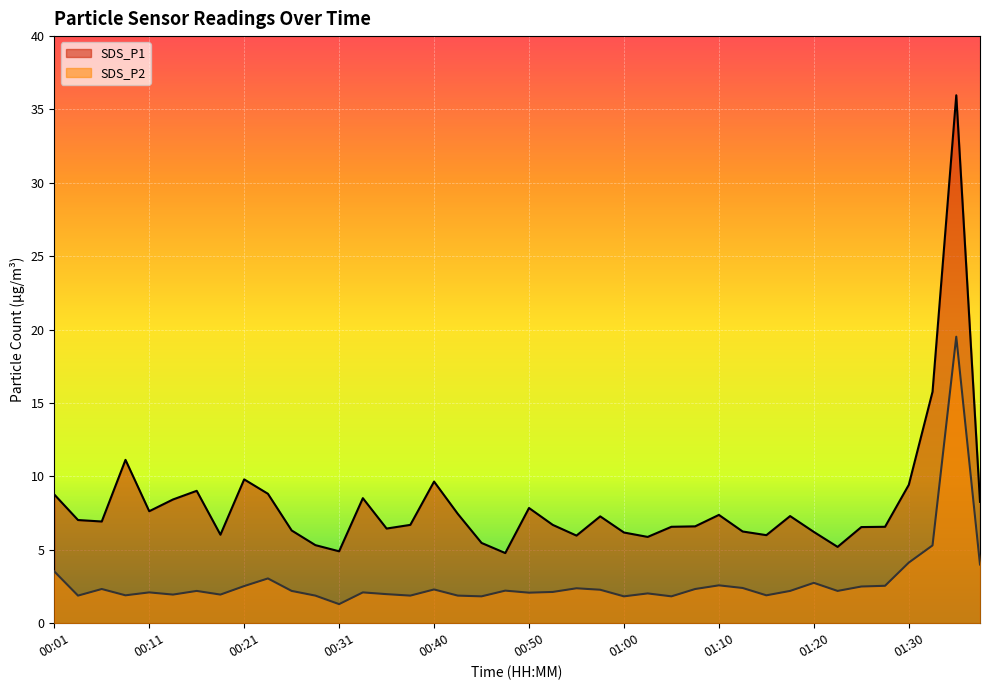

Rank the series by their average value, from lowest to highest.

SDS_P2, SDS_P1